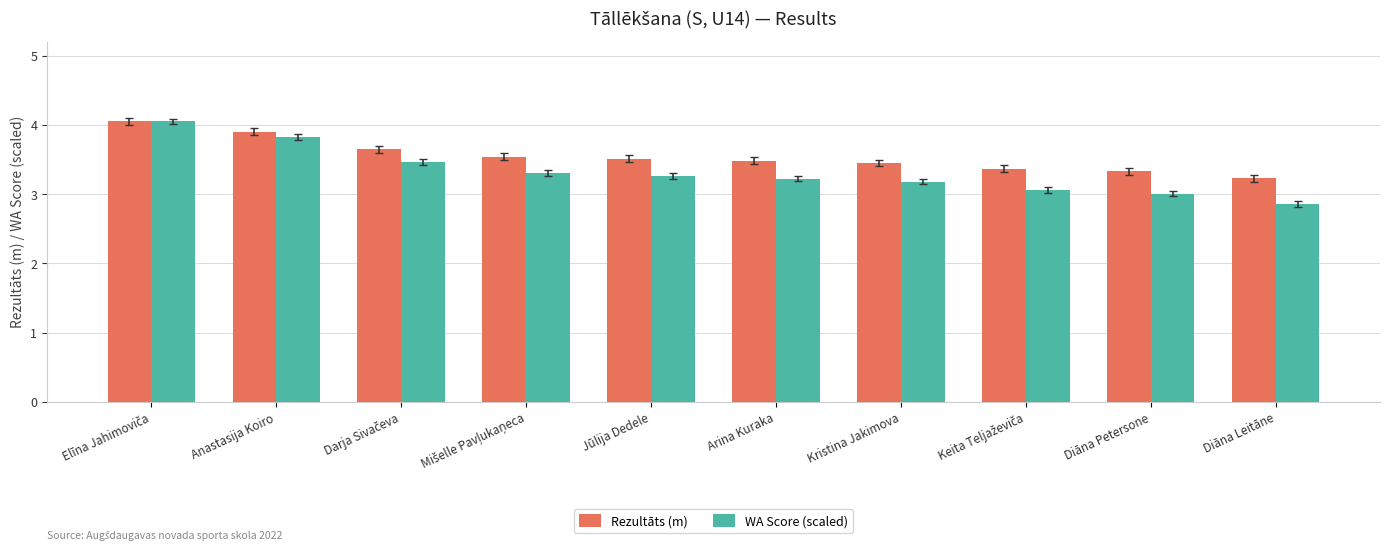

Which category has the lowest value across all series?

Diāna Leitāne